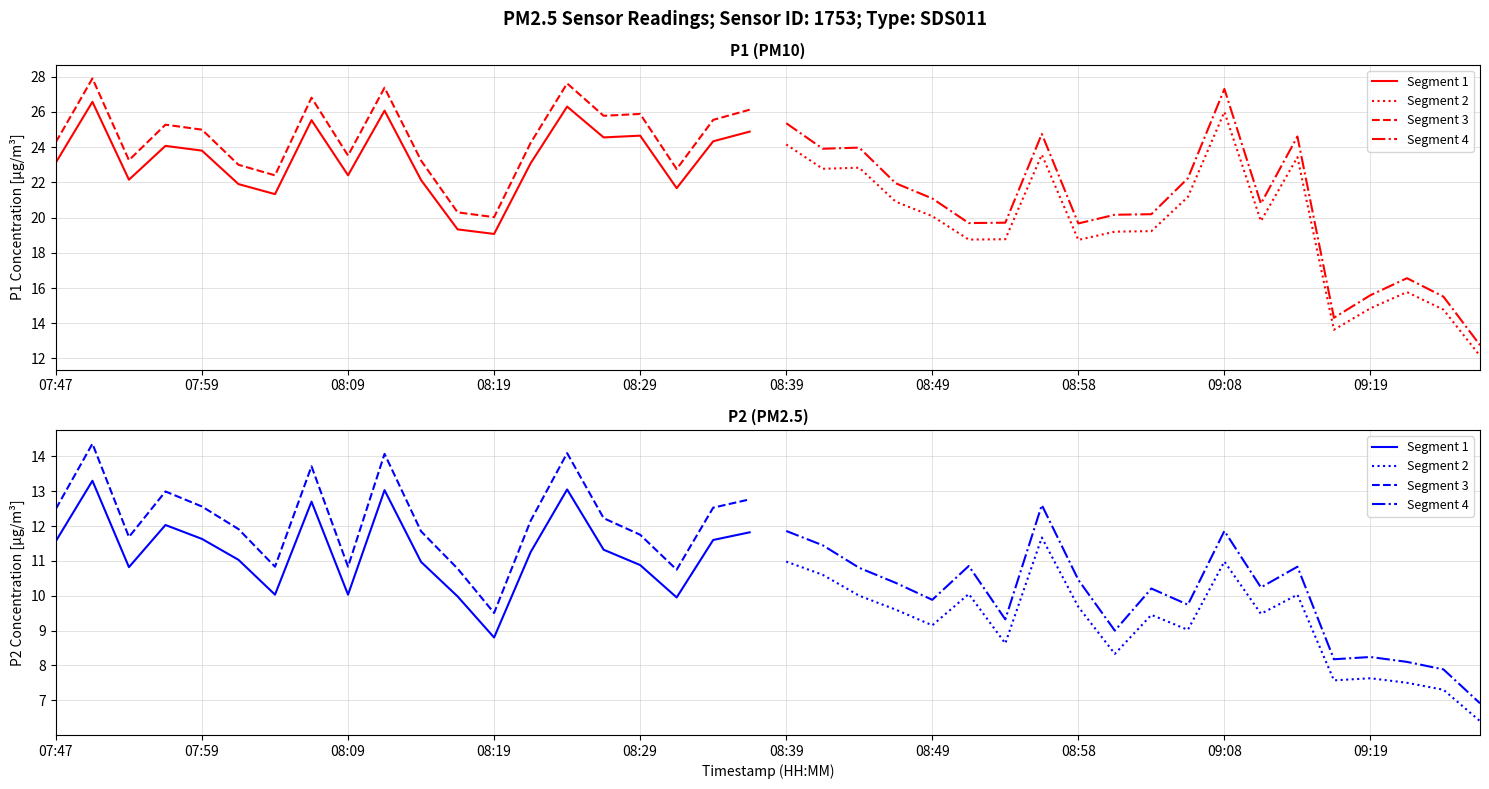

List the series in order of their overall mean, highest first.

Segment 3, Segment 1, Segment 4, Segment 2